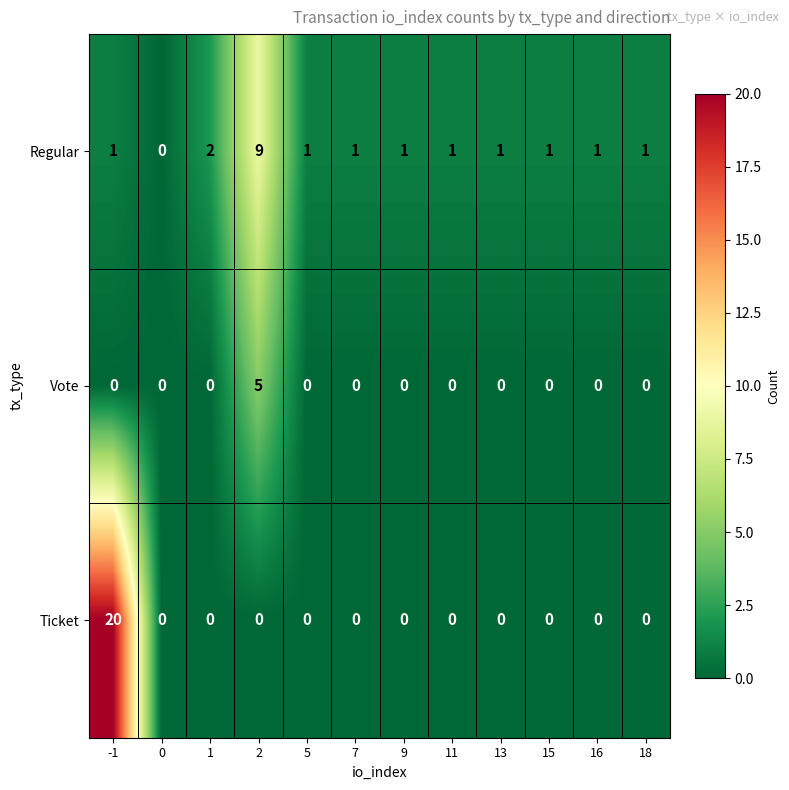

The Vote series shows 0 at 7. True or false?

True